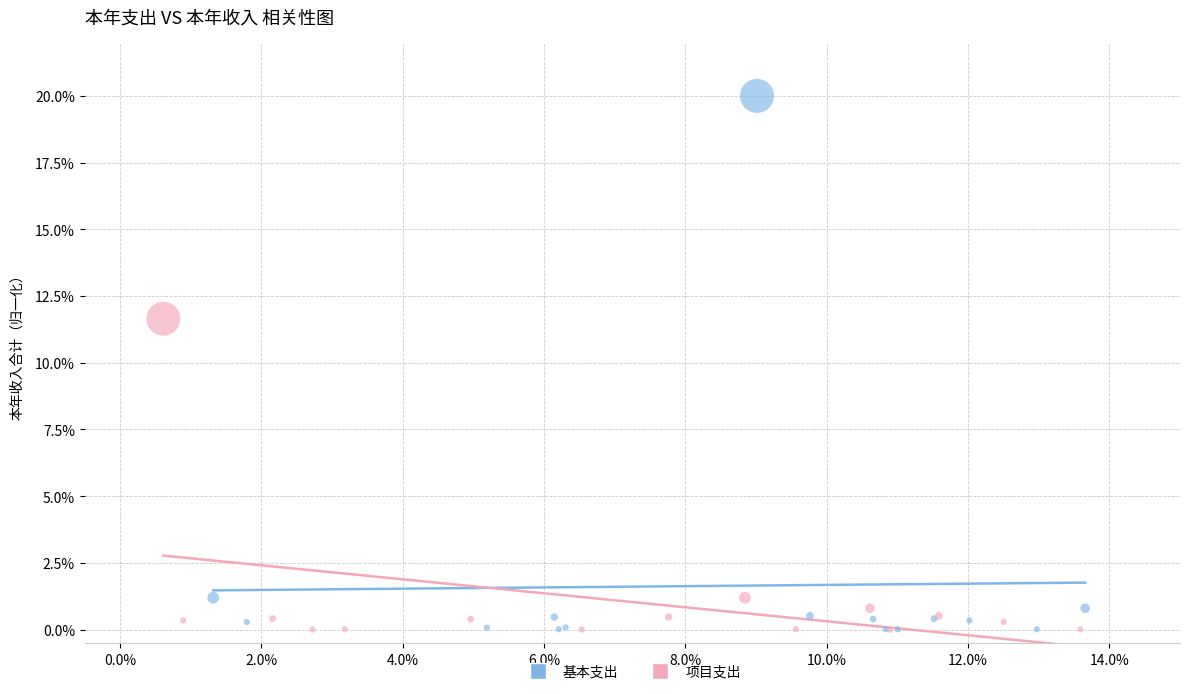

What are all the series names shown in the legend?

基本支出, 项目支出